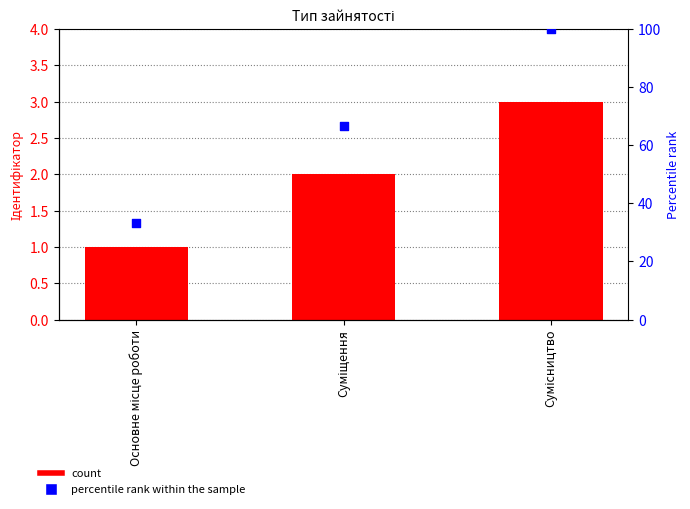

What is the total value across all series at Основне місце роботи?

34.3